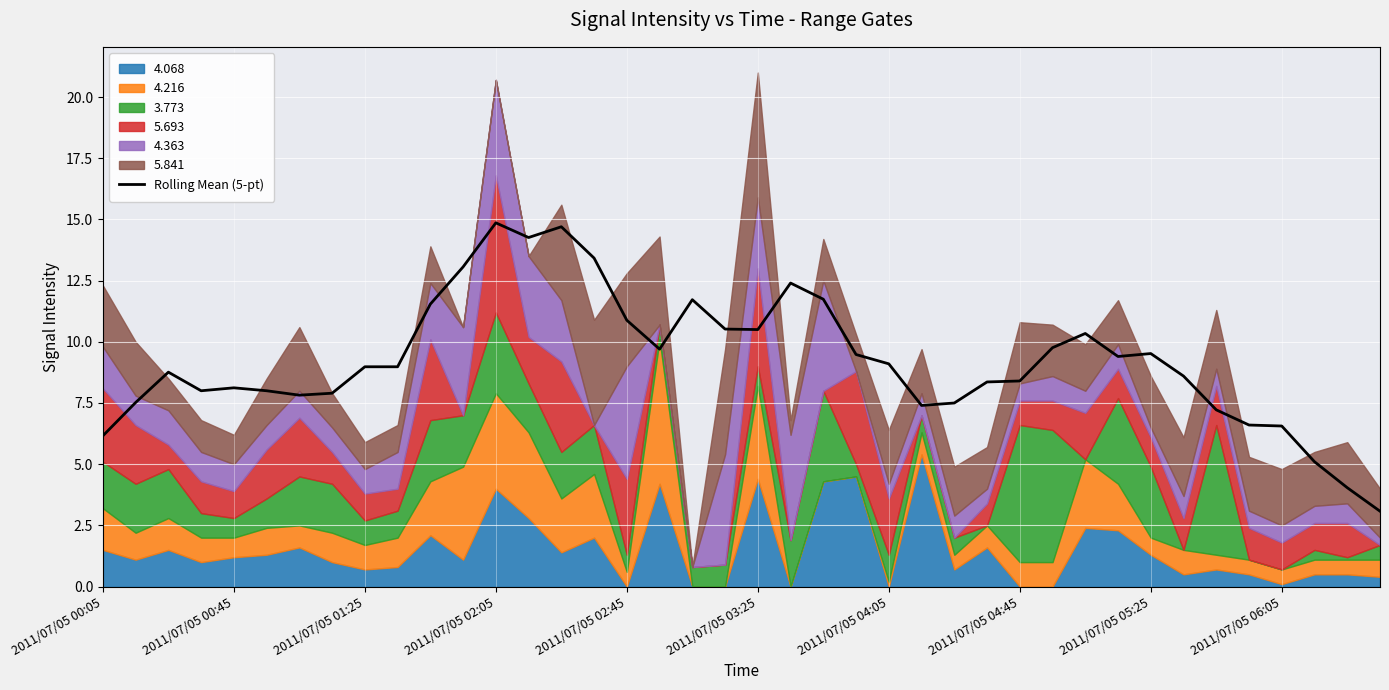

What is the difference between the values at 2011/07/05 06:05 and 35?

2.4